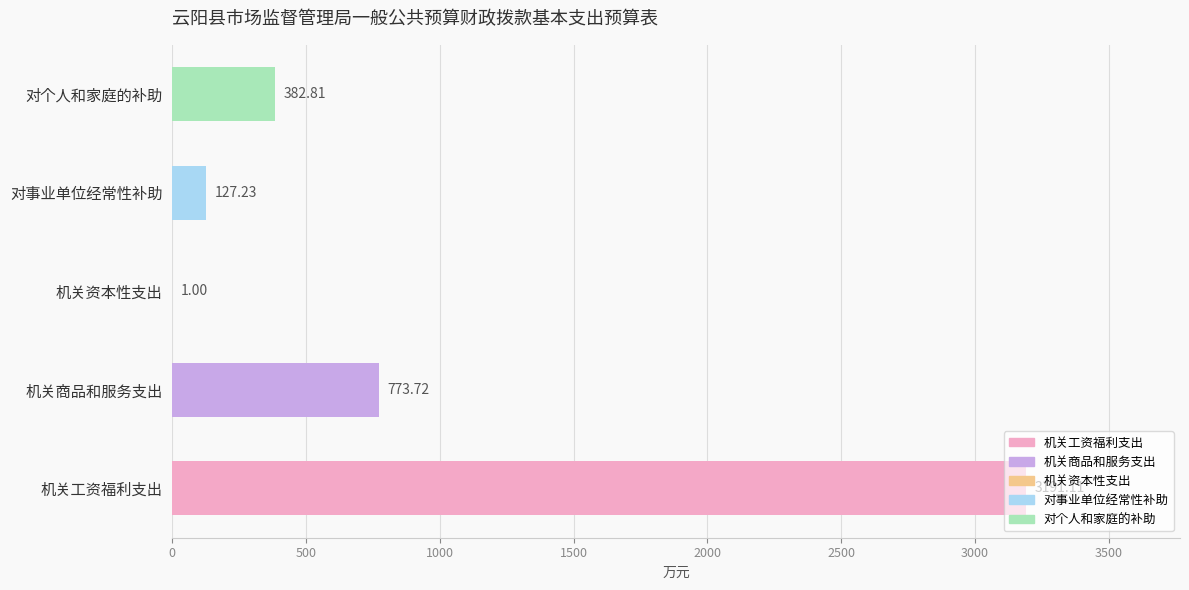

Which label corresponds to the largest value in the chart?

机关工资福利支出